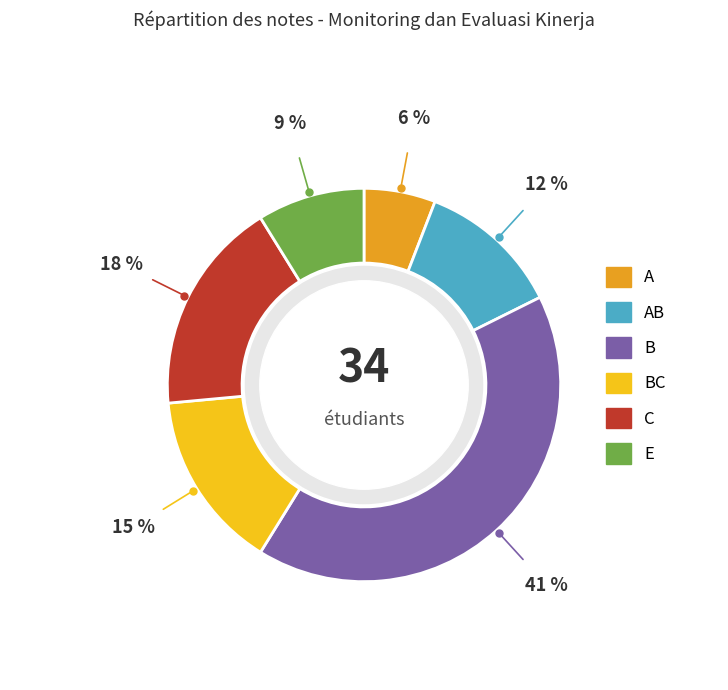

To the nearest percent, what is the difference between the B and A slice percentages?

35%